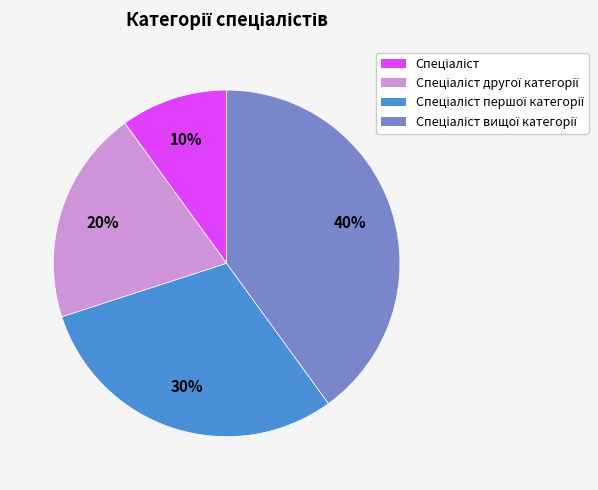

To the nearest percent, what is the difference between the largest and smallest slice percentages?

30%